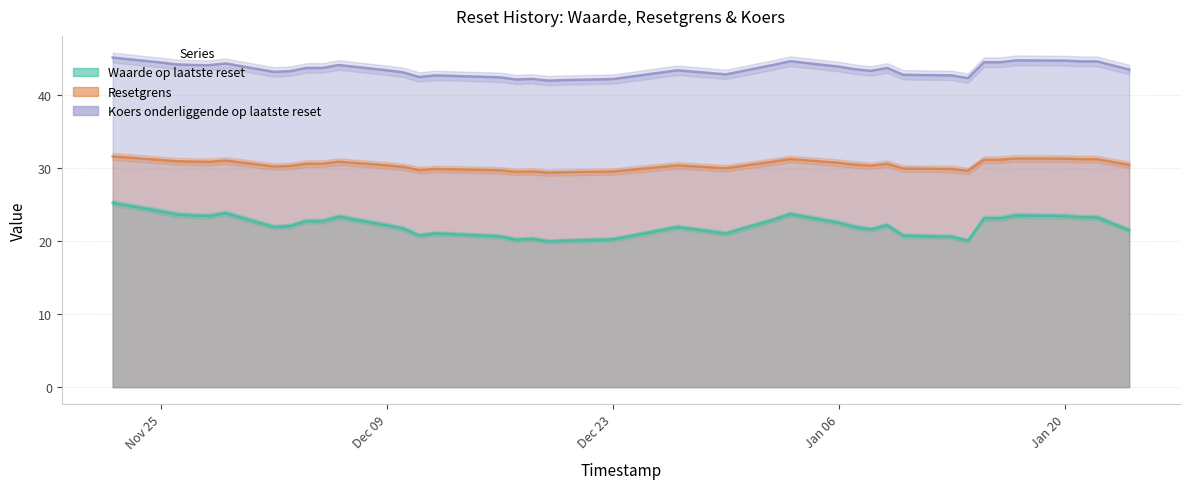

Is the value of Resetgrens at 2025-01-07 greater than the value of Waarde op laatste reset at 2024-12-12?

Yes